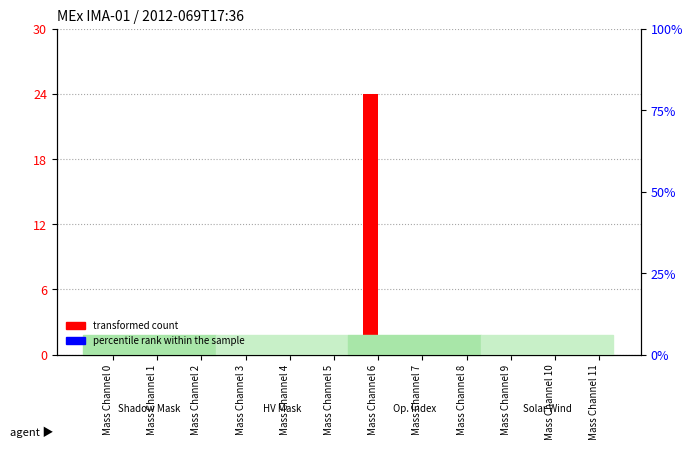

True or false: percentile rank within the sample has a value of 0 at Mass Channel 4.

True